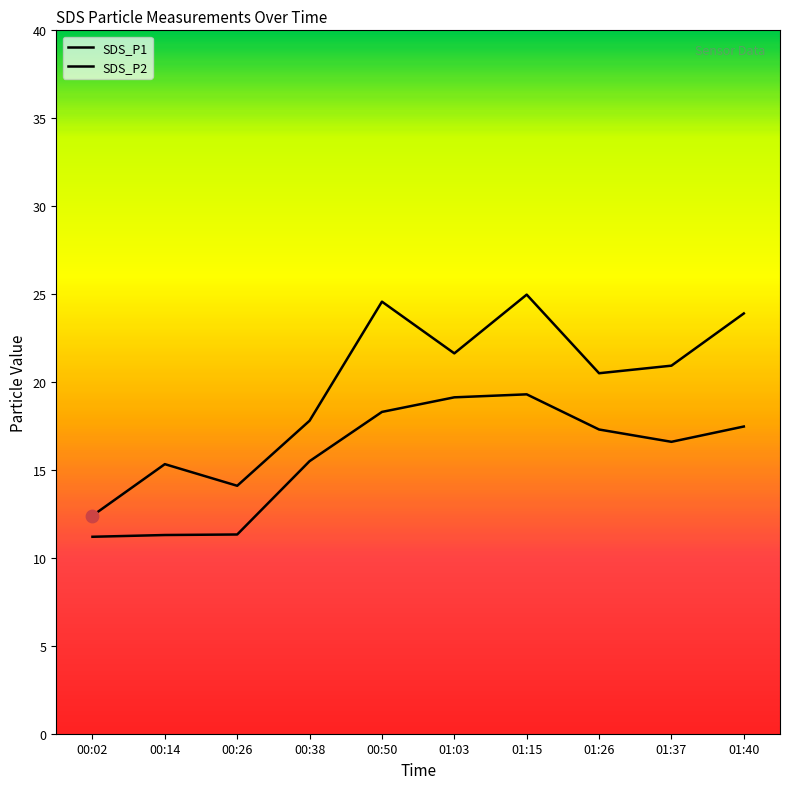

What is the total value across all series at 01:26?

37.8